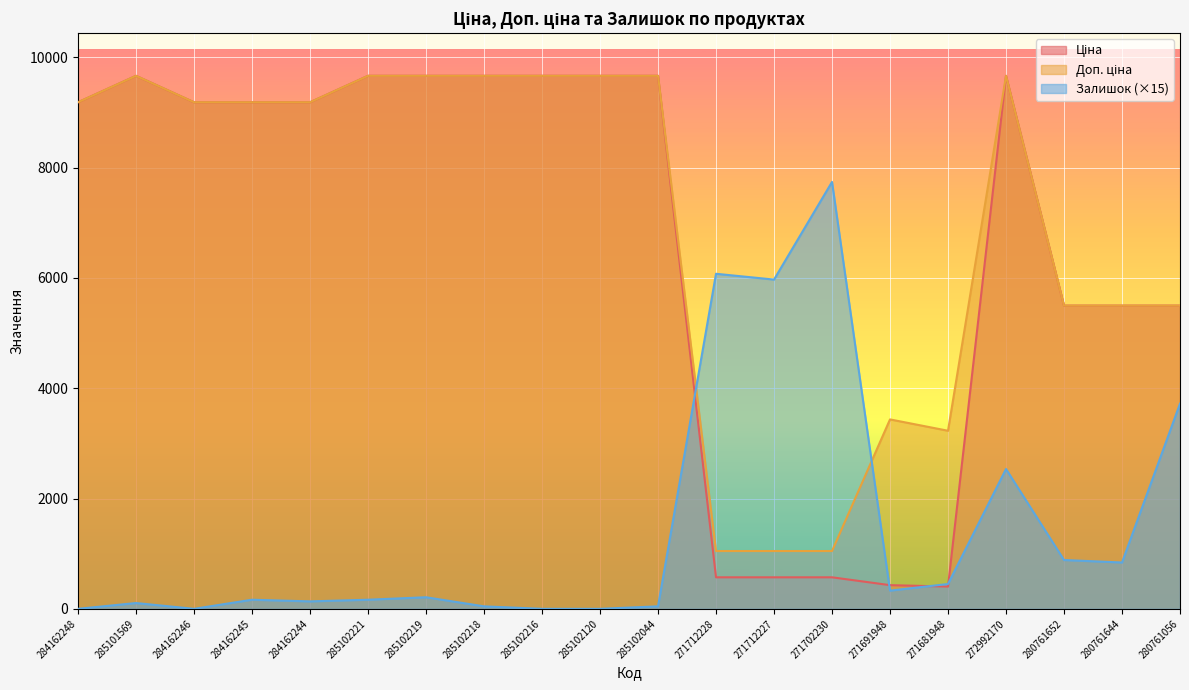

Reading left to right, extract all data points from this chart.

Ціна: 9185.1	9664.7	9185.1	9185.1	9185.1	9664.7	9664.7	9664.7	9664.7	9664.7	9664.7	571.6	571.6	571.6	429.3	403.6	9664.7	5497.3	5497.3	5497.3
Доп. ціна: 9185.1	9664.7	9185.1	9185.1	9185.1	9664.7	9664.7	9664.7	9664.7	9664.7	9664.7	1048.0	1048.0	1048.0	3434.6	3228.8	9664.7	5497.3	5497.3	5497.3
Залишок: 0.0	105.0	0.0	165.0	135.0	165.0	210.0	45.0	0.0	0.0	45.0	6075.0	5970.0	7740.0	330.0	450.0	2535.0	885.0	840.0	3720.0